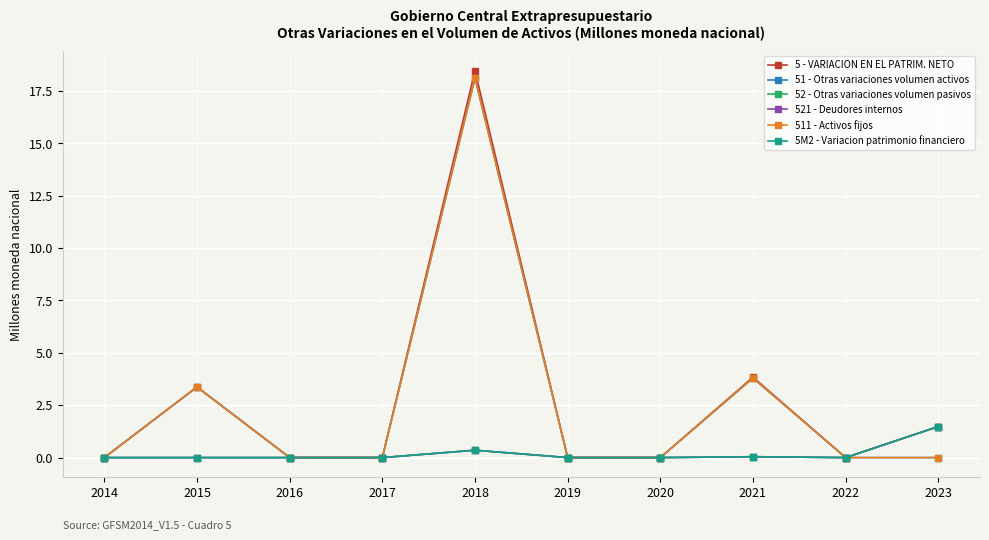

Does the chart have visible grid lines?

Yes